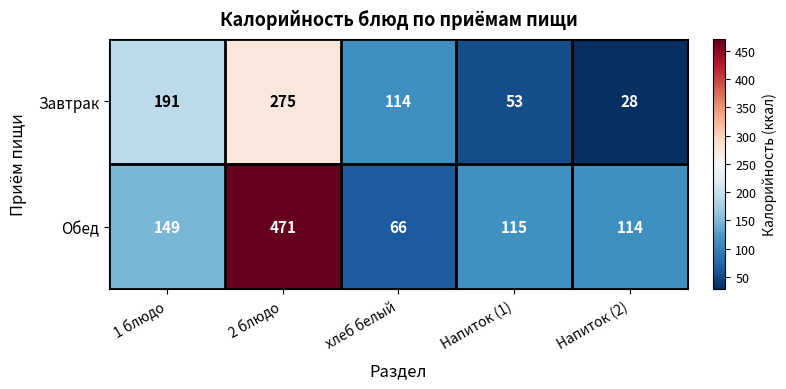

How many data points in Обед are less than 115?

2